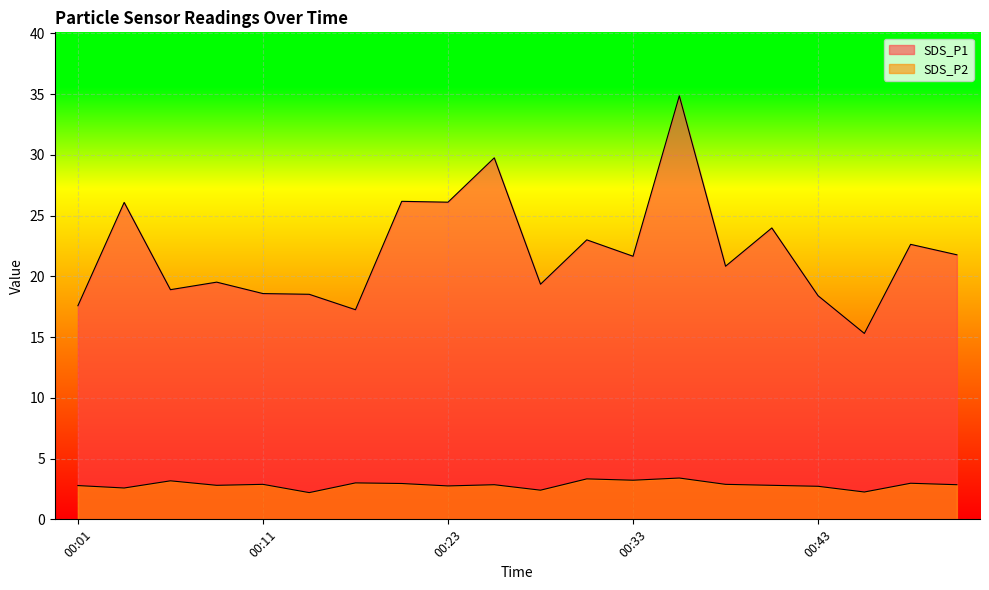

How many interior local peaks does the SDS_P1 series have?

8